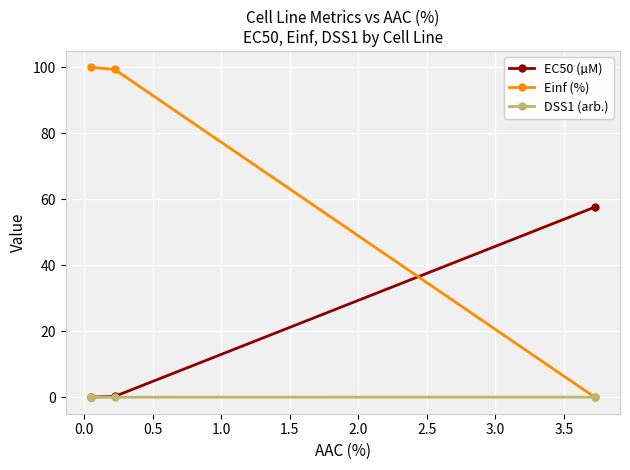

At how many categories does at least one series exceed 45?

3